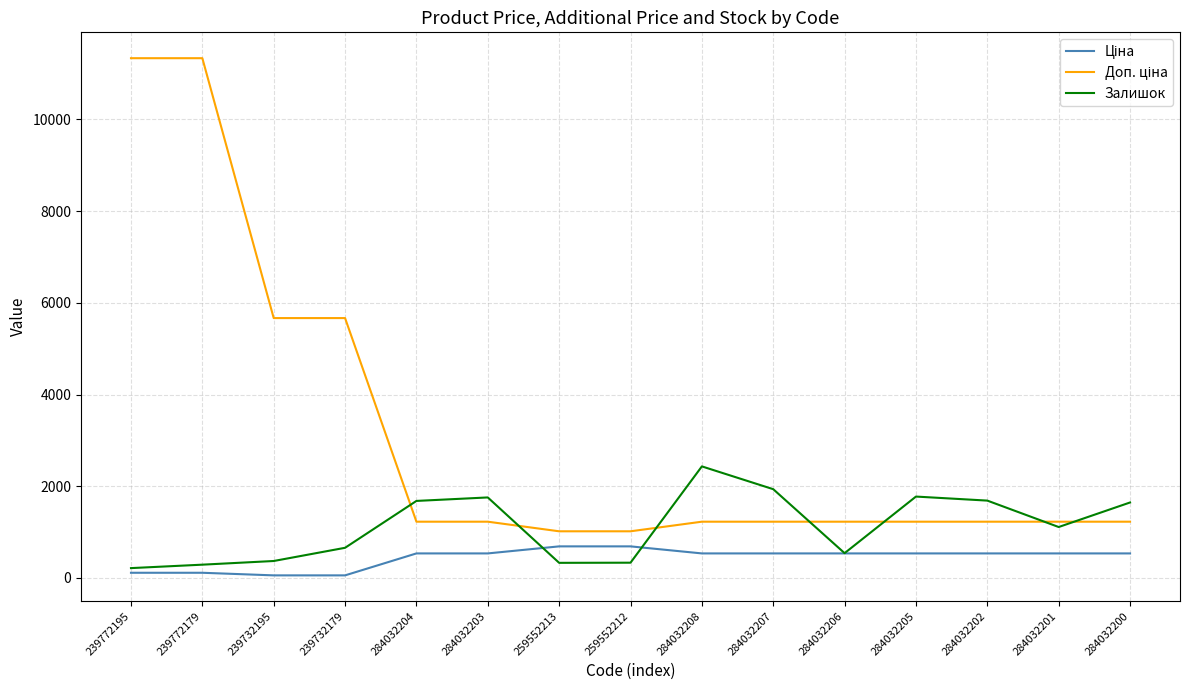

Between 259552213 and 284032205, which series saw the biggest shift?

Залишок